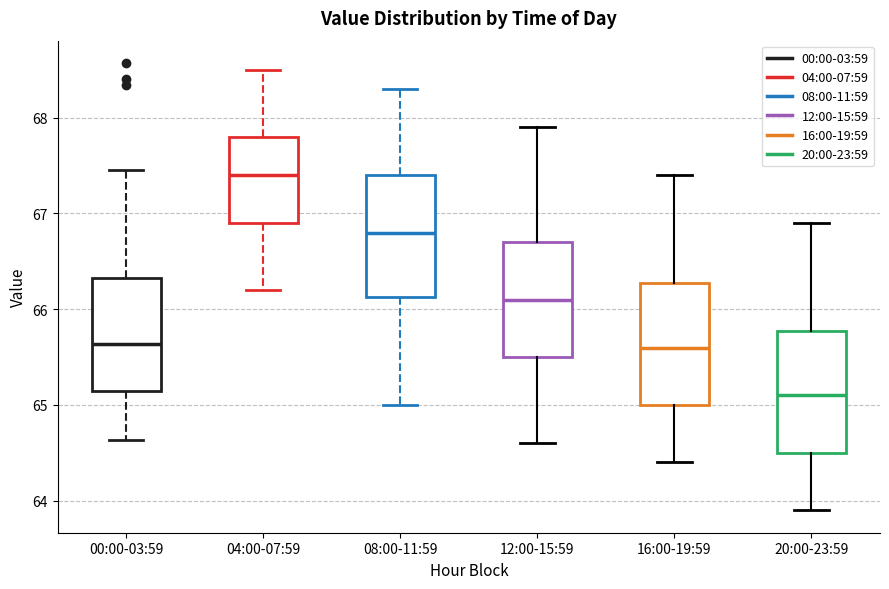

Which box's median line is the highest?

04:00-07:59